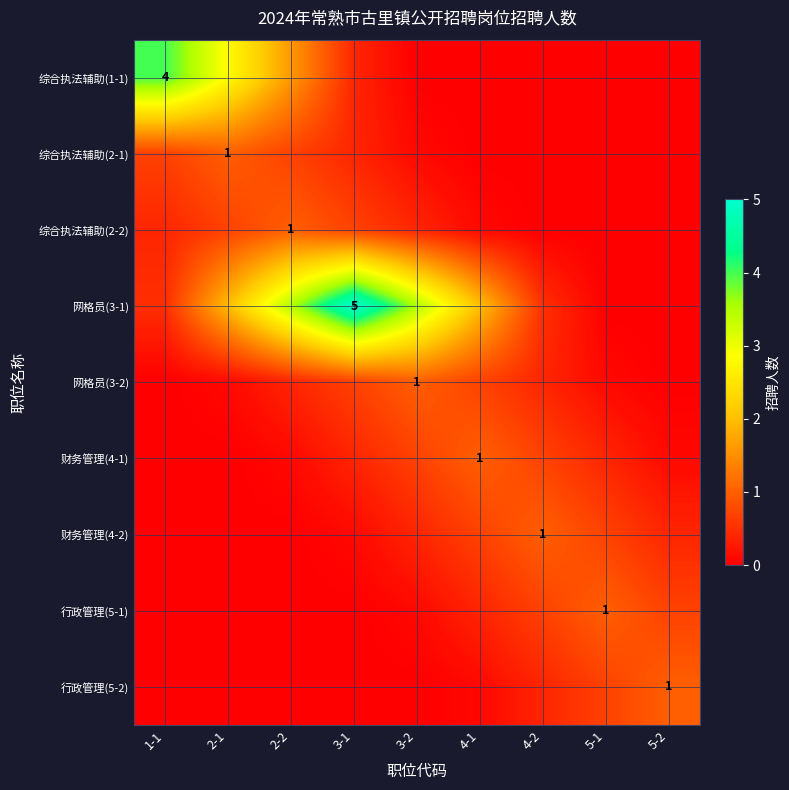

How many values in 行政管理(5-2) are above zero?

4